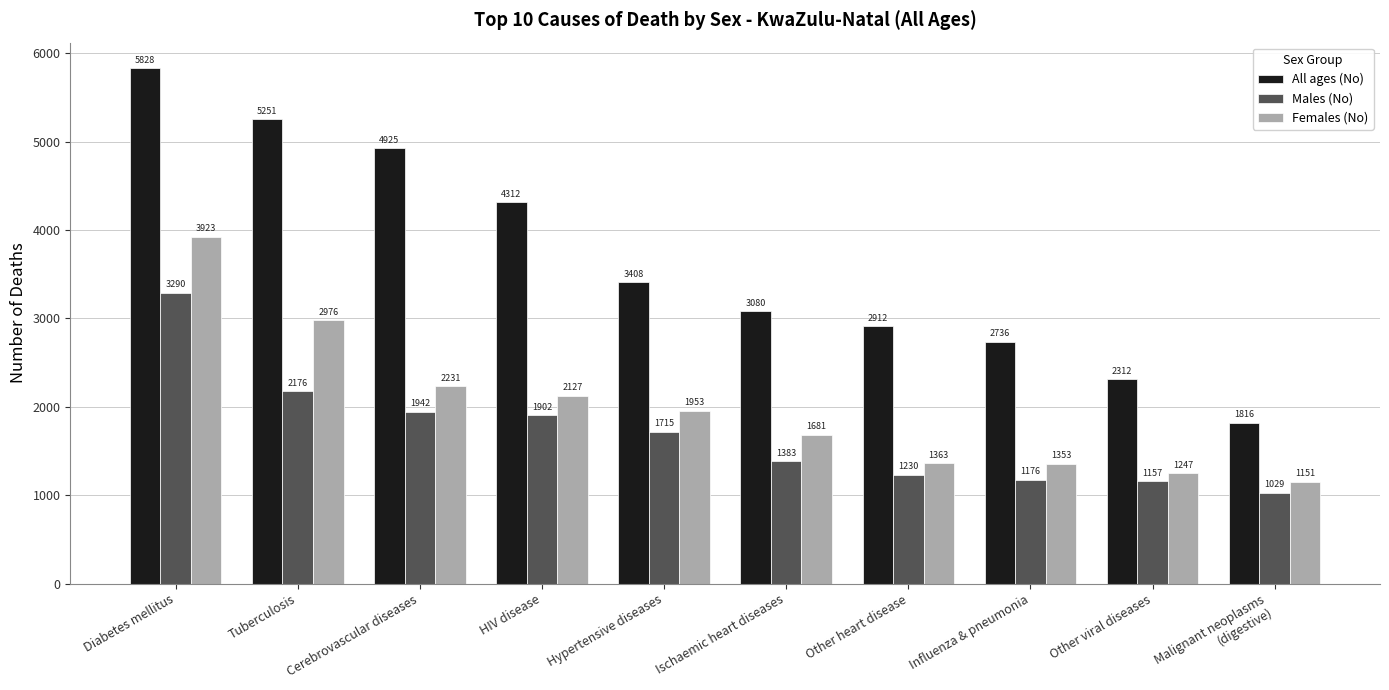

What is the smallest value displayed?

1029